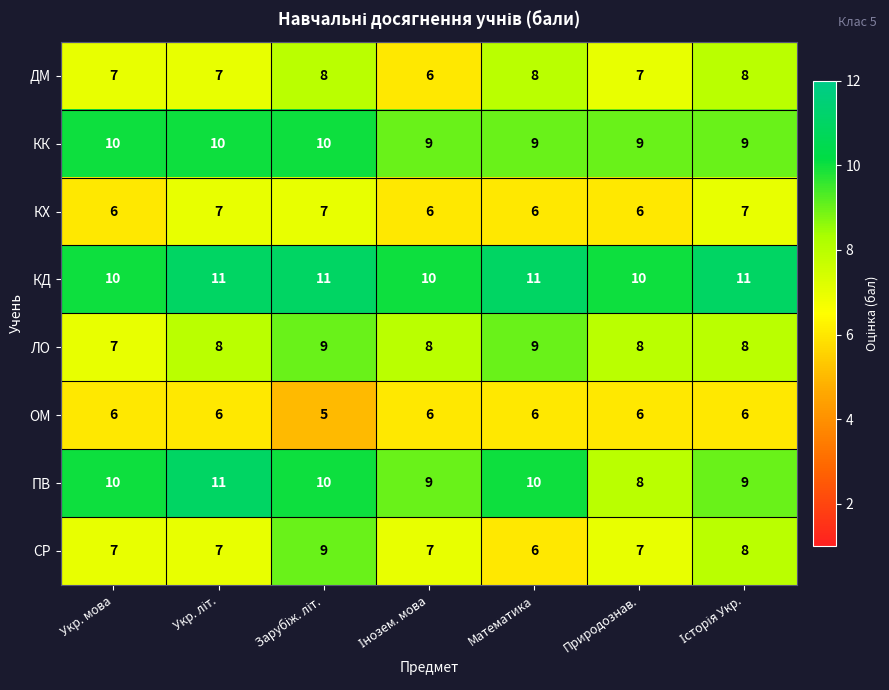

What value does the СР series have at Природознав.?

7